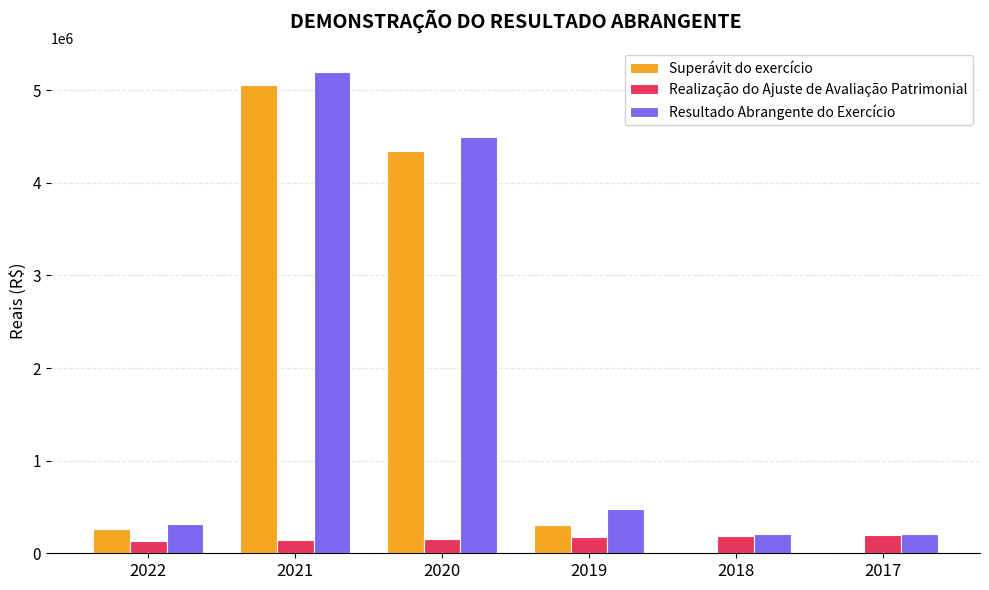

At which category is the sum across all series the highest?

2021